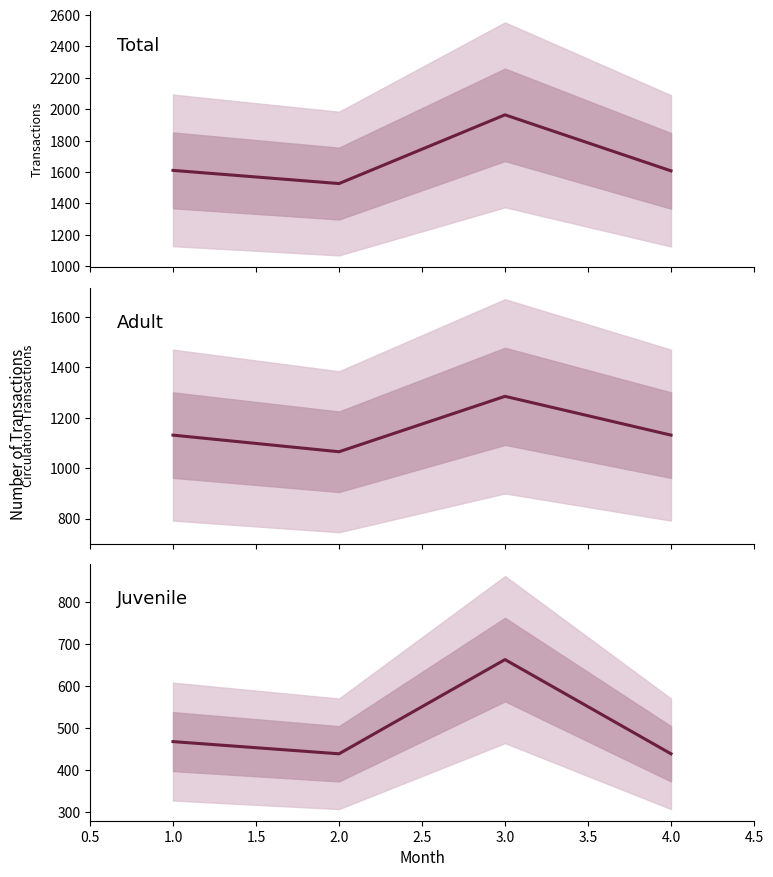

Which series has the widest spread of values?

Total